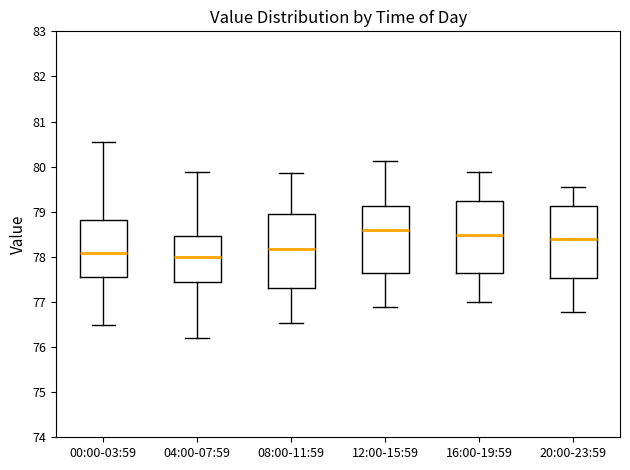

Reading left to right, read every box against the y-axis: the position of its median line, the range the box covers, and the ends of its whiskers. The values are not printed on the chart, so give them approximately, as read against the axis.

00:00-03:59: median 78.1, box 77.6 to 78.8, whiskers 76.5 to 80.5
04:00-07:59: median 78.0, box 77.5 to 78.5, whiskers 76.2 to 79.9
08:00-11:59: median 78.2, box 77.3 to 79.0, whiskers 76.5 to 79.9
12:00-15:59: median 78.6, box 77.6 to 79.1, whiskers 76.9 to 80.1
16:00-19:59: median 78.5, box 77.6 to 79.2, whiskers 77.0 to 79.9
20:00-23:59: median 78.4, box 77.5 to 79.1, whiskers 76.8 to 79.6